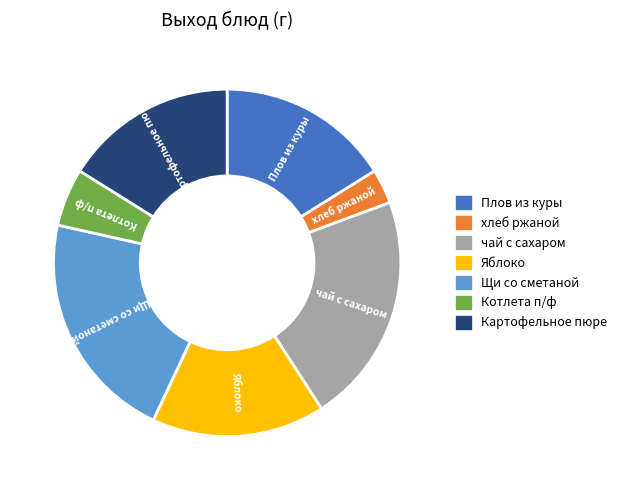

True or false: Яблоко accounts for 27% of the total.

False